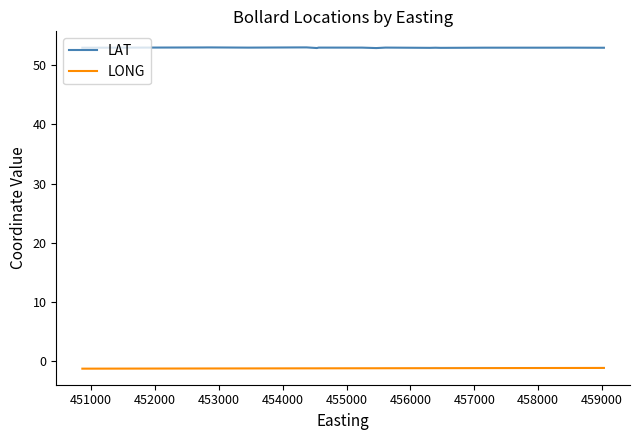

True or false: LONG and LAT cross at least once.

False